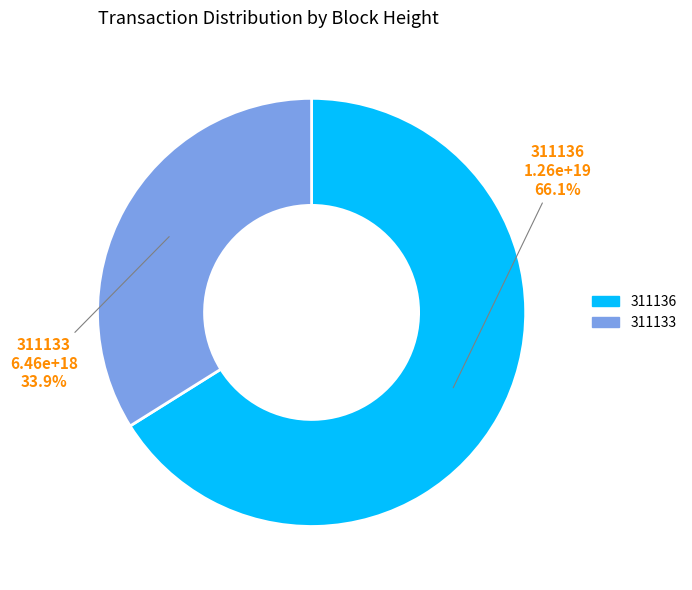

What is the ratio of the value at 311133 to the value at 311136?

0.5